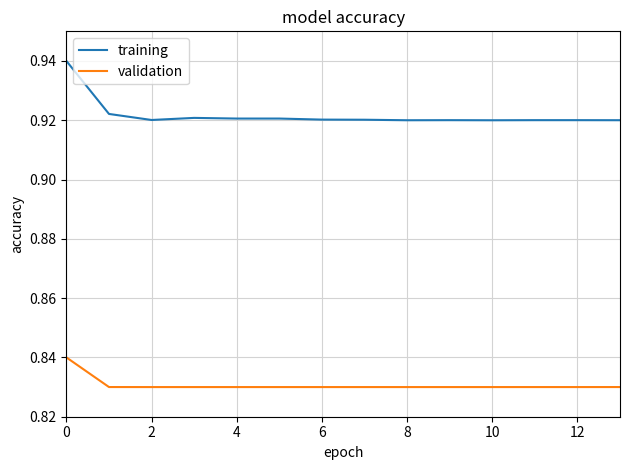

Rank the series by their average value, from highest to lowest.

training, validation